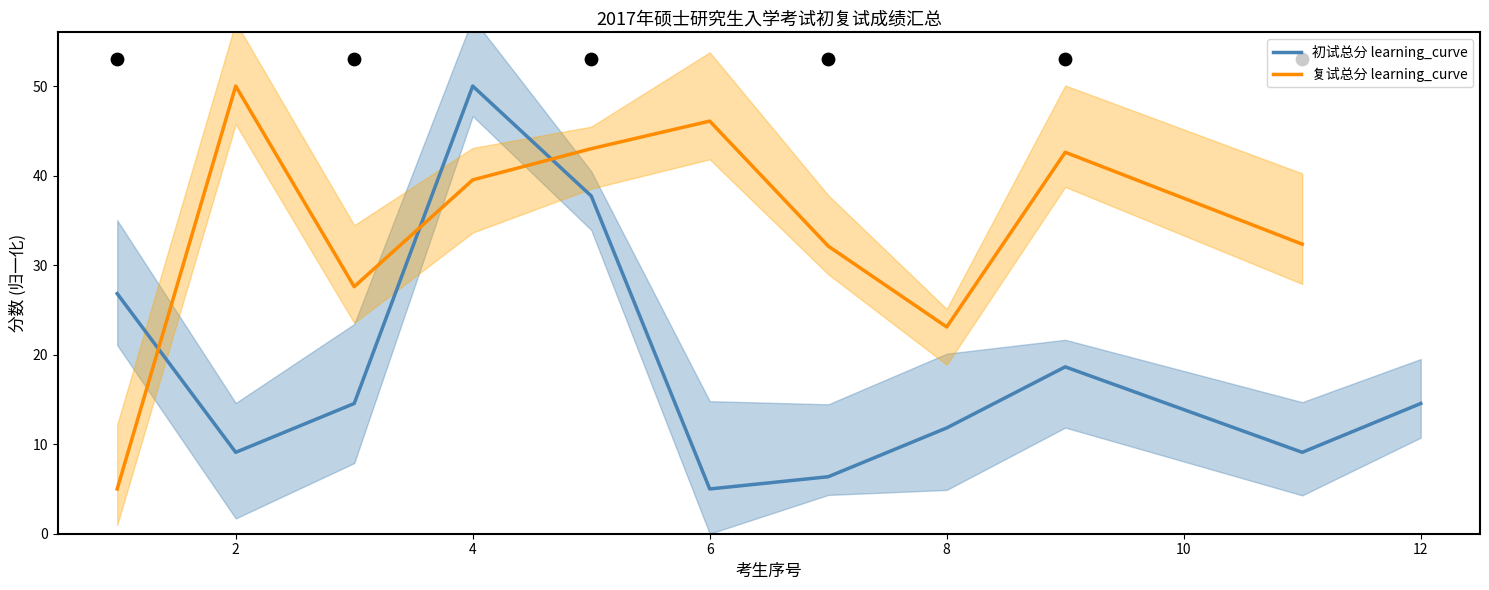

What are all the series names shown in the legend?

初试总分 learning_curve, 复试总分 learning_curve